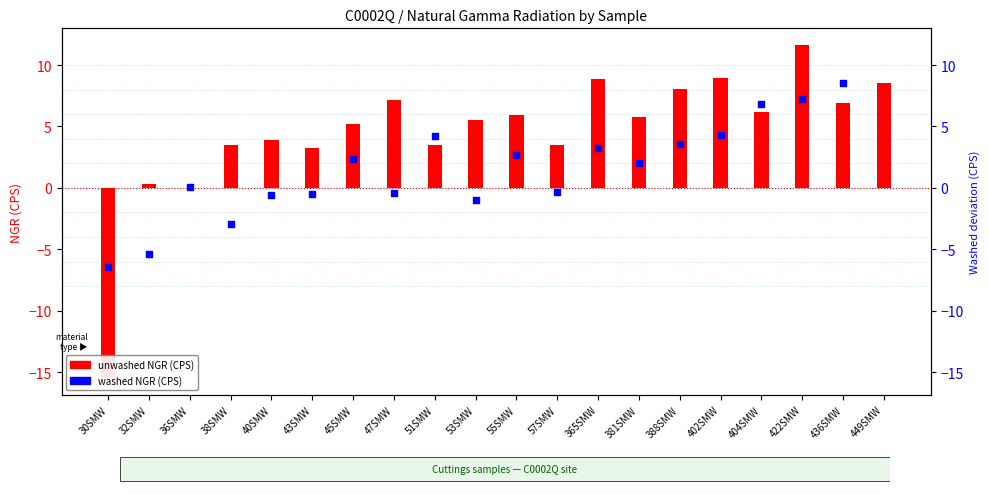

What is the ratio of the value at 422SMW to the value at 449SMW?

1.4